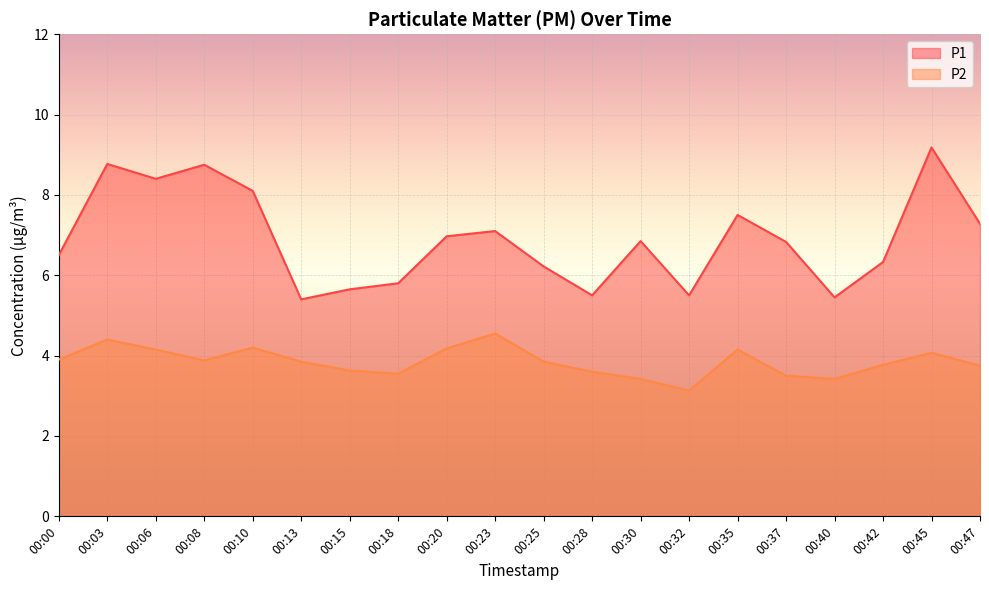

What is the difference between the maximum and second lowest values in the P1 series?

3.7